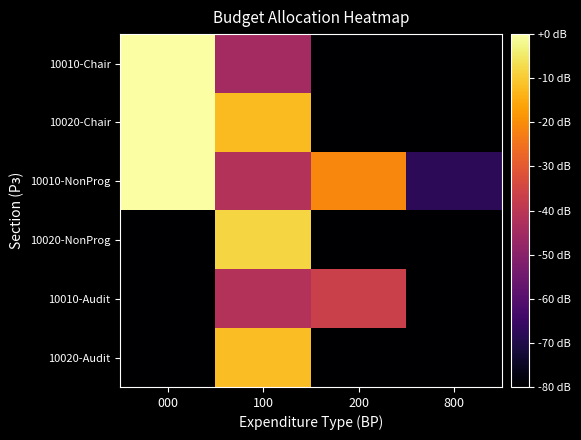

At which category is the sum across all series the highest?

100